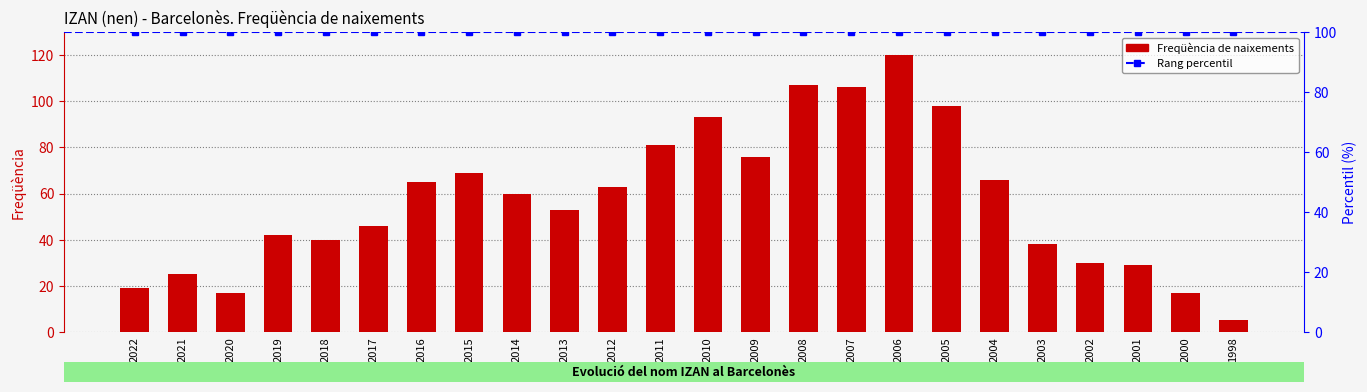

Which has a higher value, 2002 or 2017?

2017